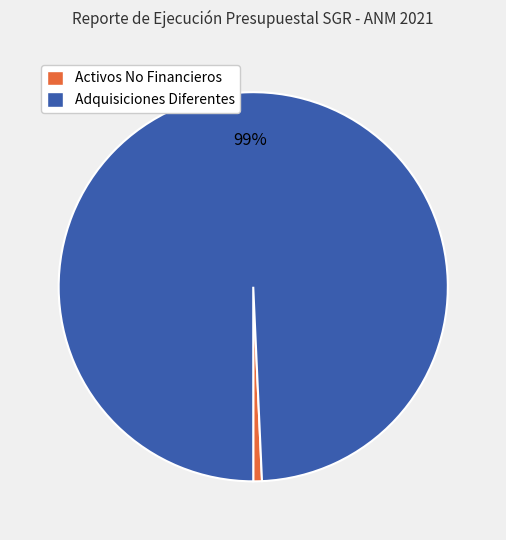

Count the number of slices in the pie.

2